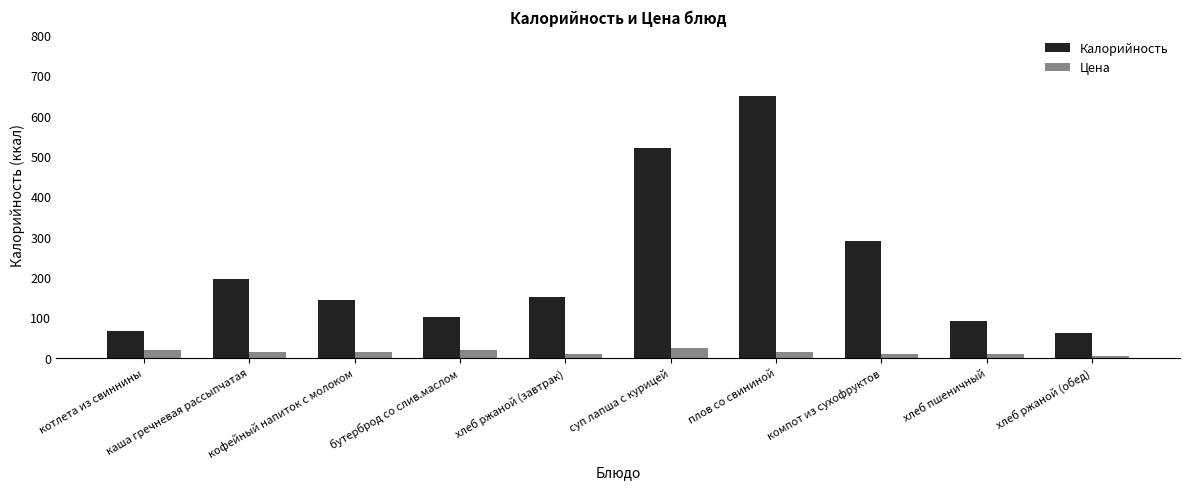

Rank the series by their average value, from lowest to highest.

Цена, Калорийность